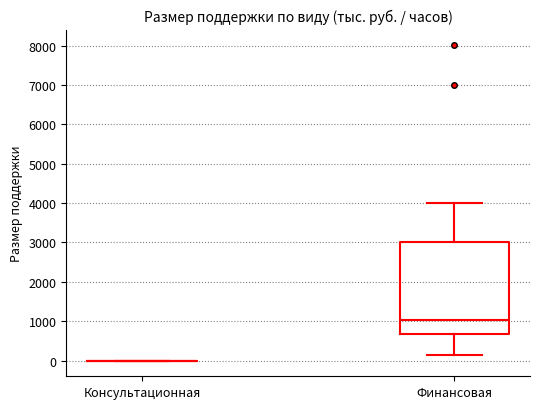

Reading left to right, read every box against the y-axis: the position of its median line, the range the box covers, and the ends of its whiskers. The values are not printed on the chart, so give them approximately, as read against the axis.

Консультационная: box collapsed to a line at 0, whiskers 0 to 0
Финансовая: median 1000, box 700 to 3000, whiskers 200 to 4000